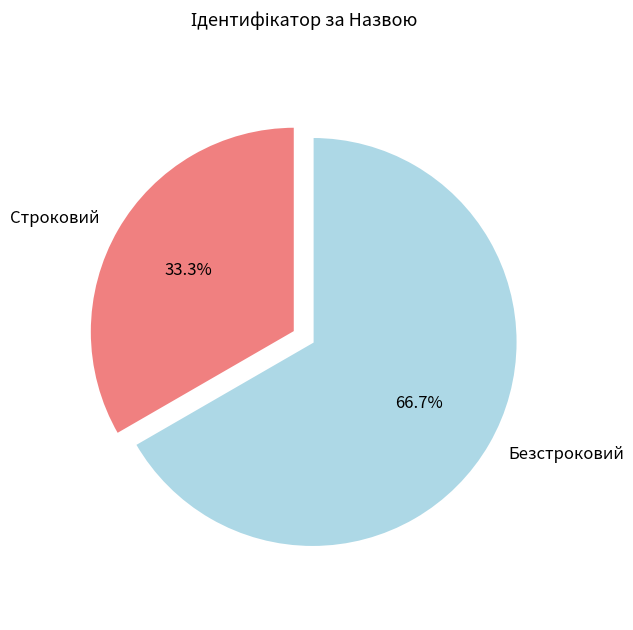

To the nearest percent, what is the average slice percentage?

50%